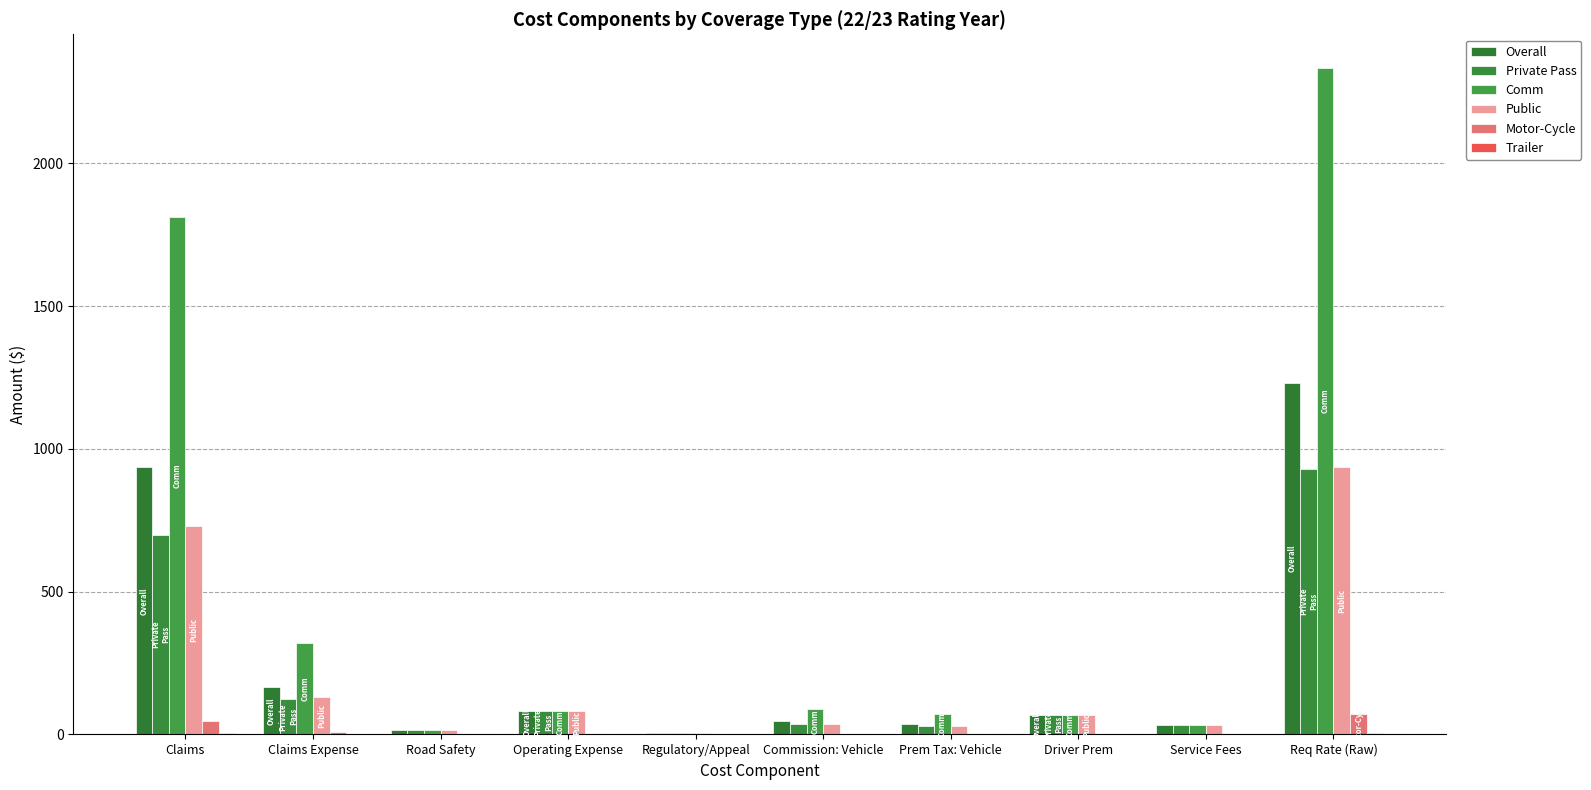

At which category is the sum across all series the highest?

Req Rate (Raw)